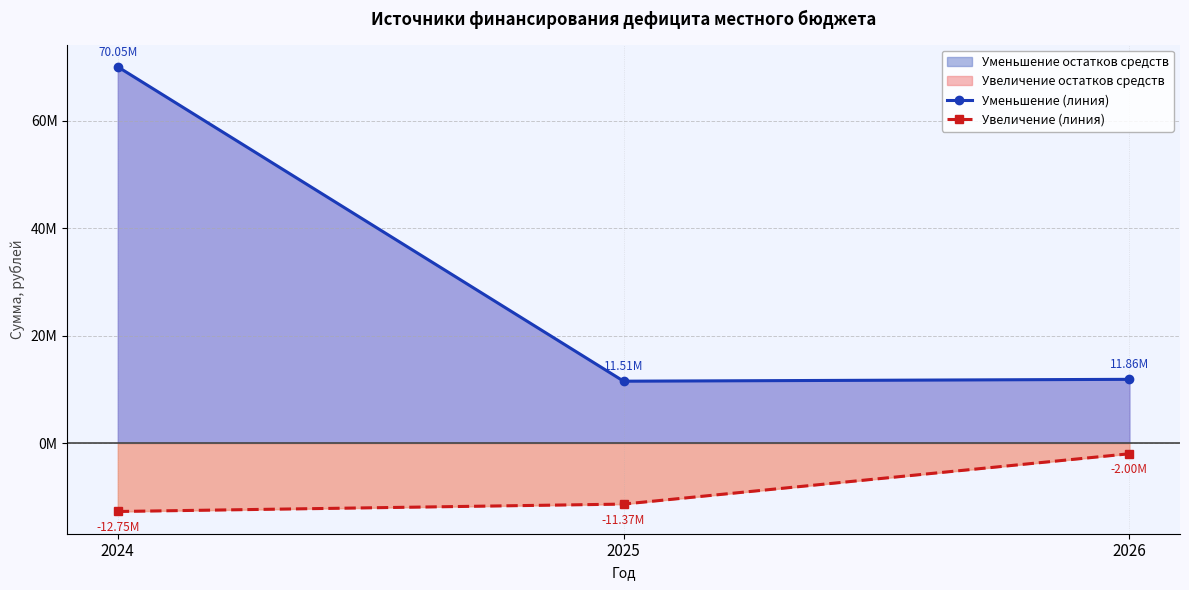

The value of Уменьшение (линия) at 2025 is 11512234.4. True or false?

True